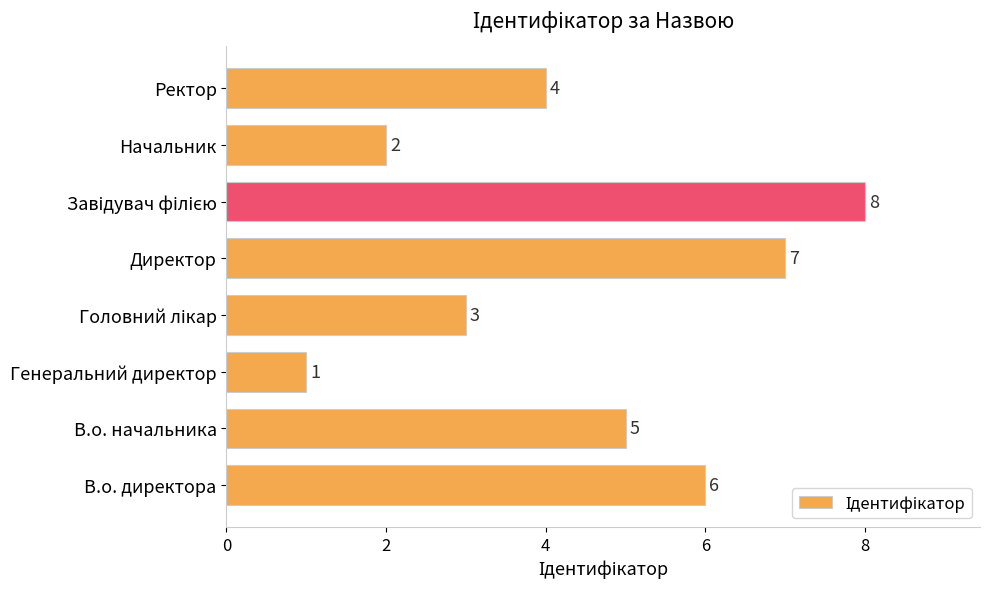

At which label is the value closest to 4?

Ректор